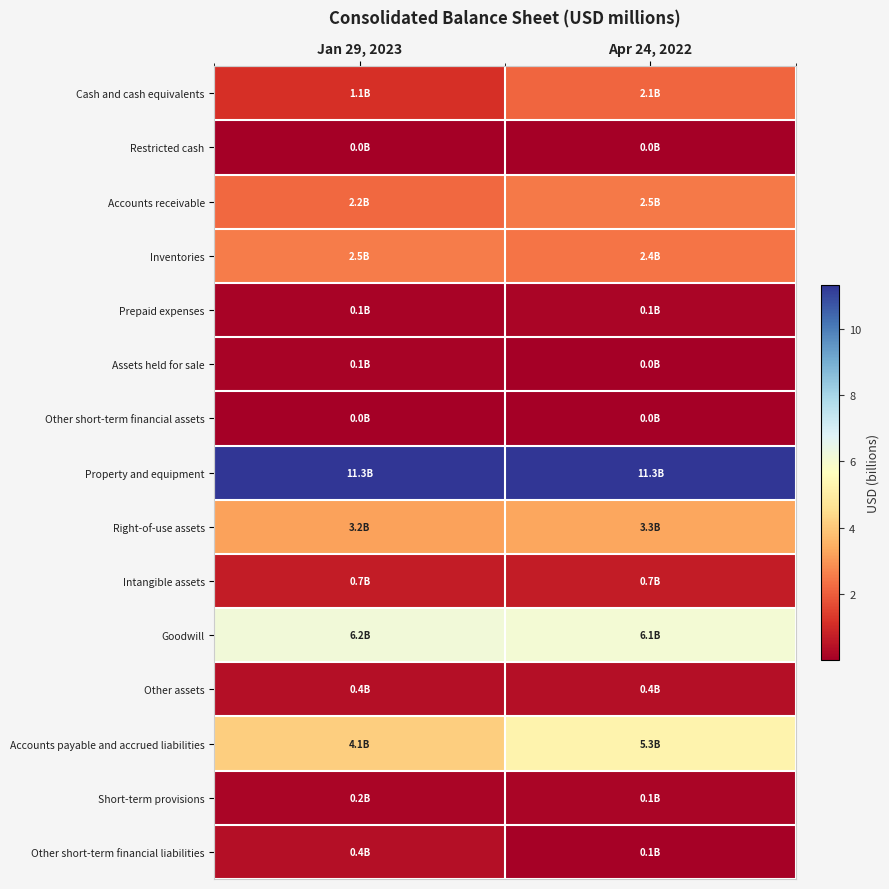

Which series has the largest total across all categories?

Property and equipment